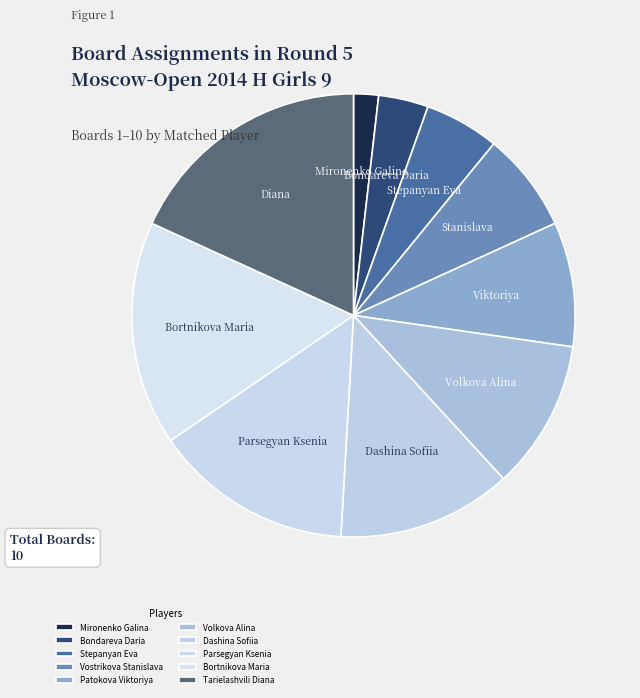

How many slices are in this pie chart?

10